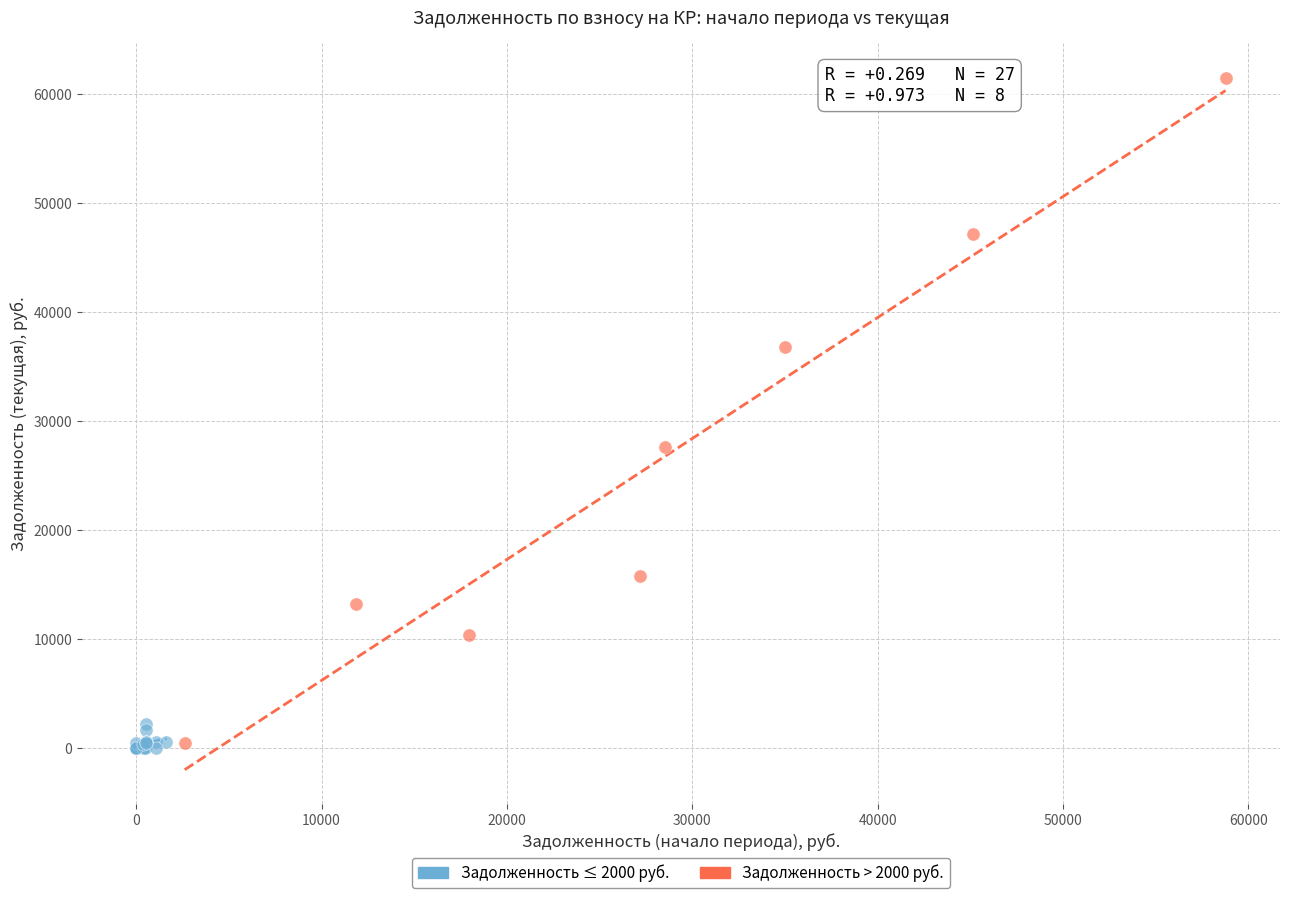

Which series contains the highest Y value?

Задолженность > 2000 руб.